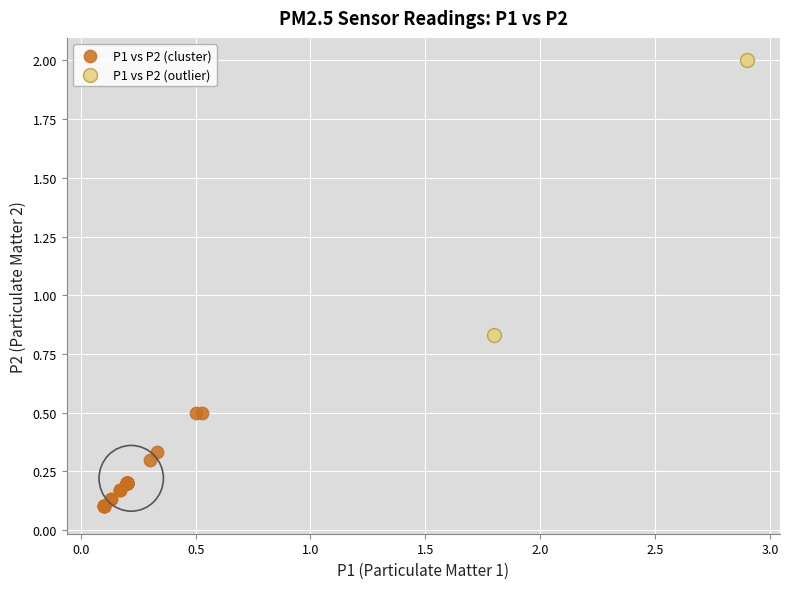

Which series reaches the minimum Y coordinate?

P1 vs P2 (cluster)